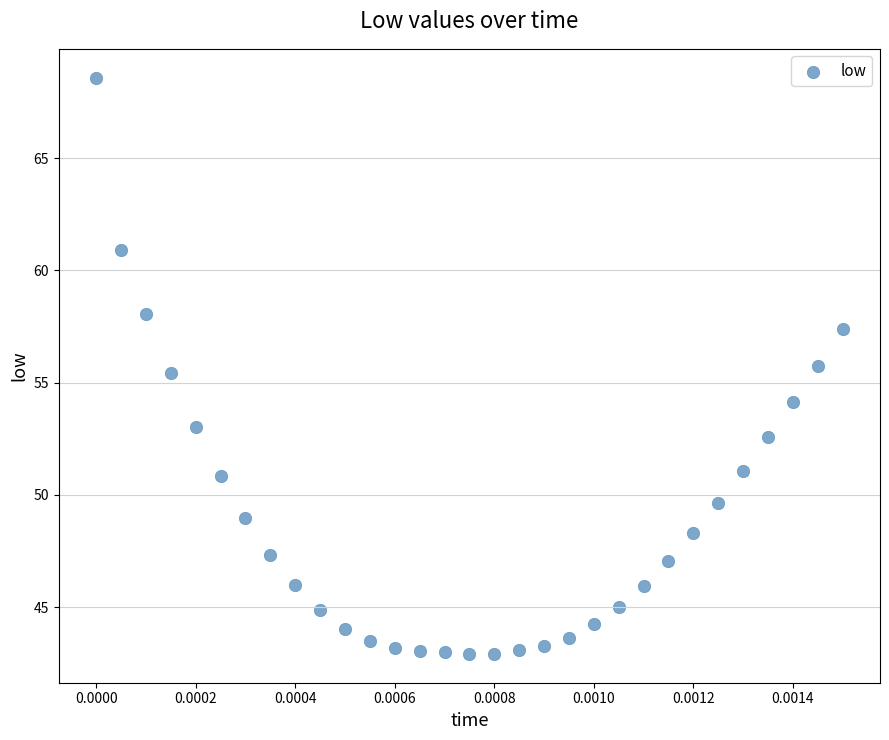

What Y value in the scatter plot is closest to 55?

55.4